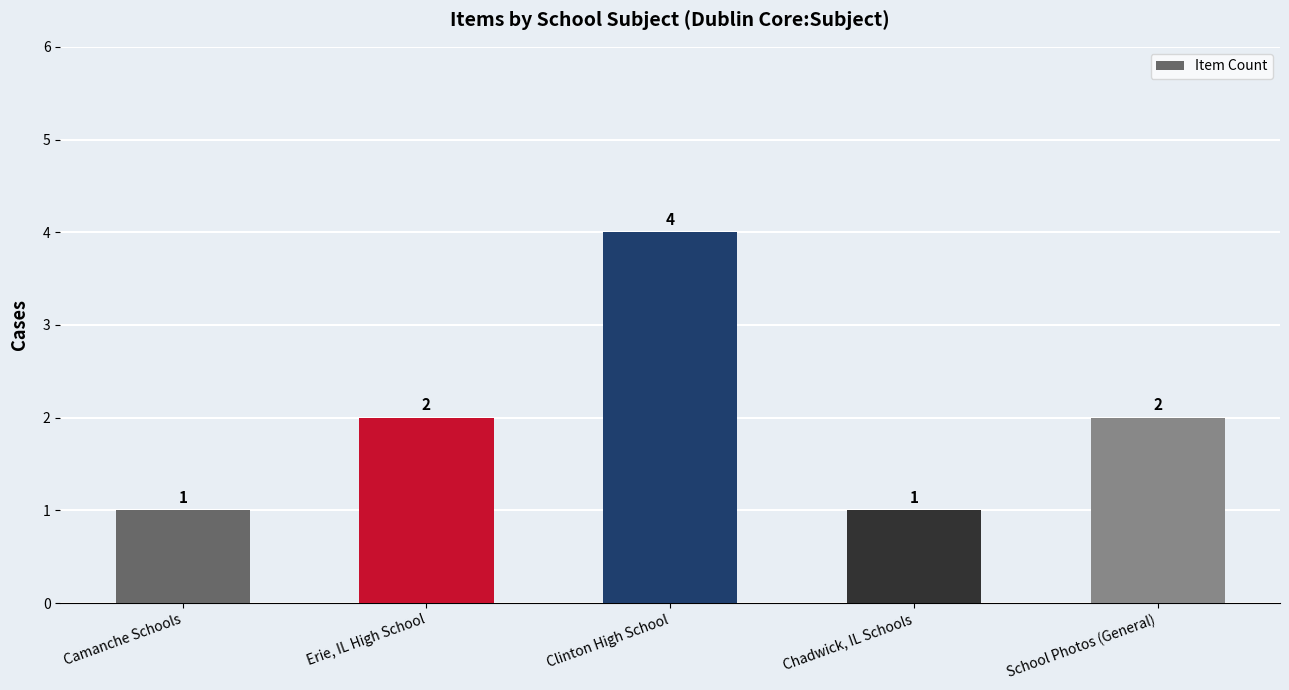

How many distinct data groups are displayed?

1